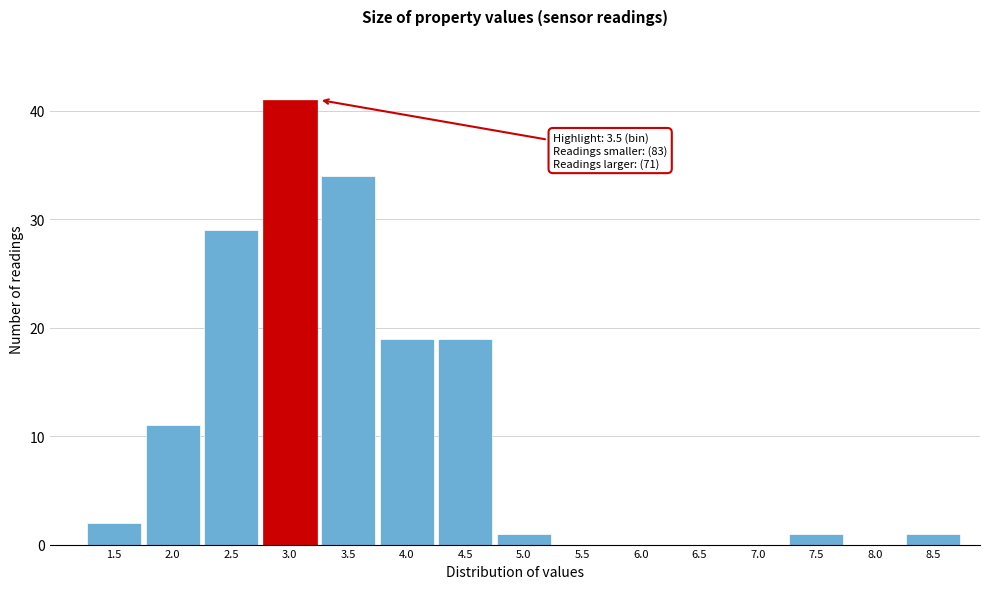

Reading left to right, extract all data points from this chart.

1.5=2	2.0=11	2.5=29	3.0=41	3.5=34	4.0=19	4.5=19	5.0=1	5.5=0	6.0=0	6.5=0	7.0=0	7.5=1	8.0=0	8.5=1